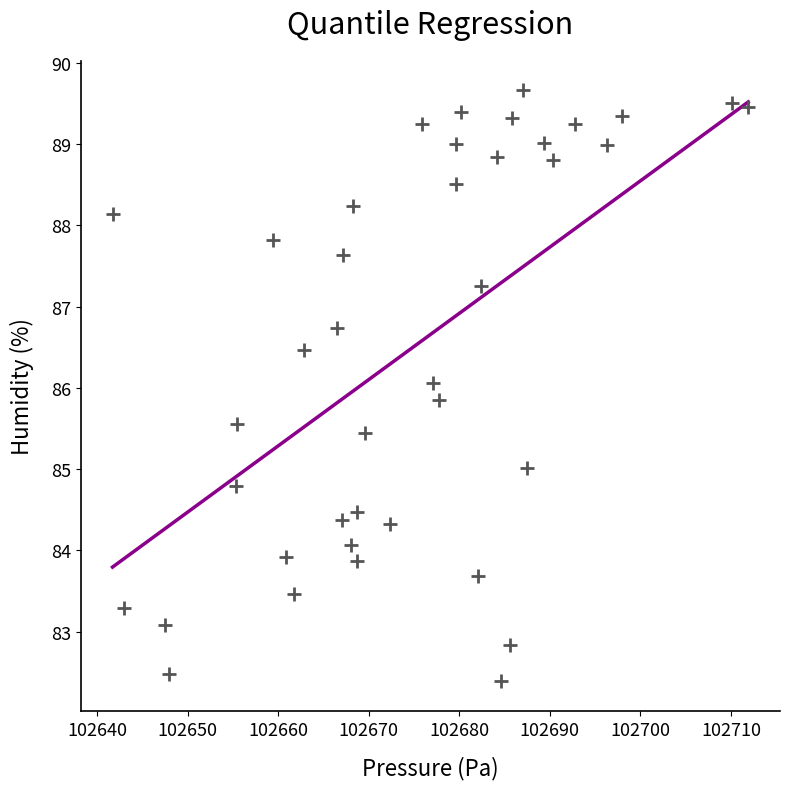

What is the range of Y values (max minus min)?

7.3